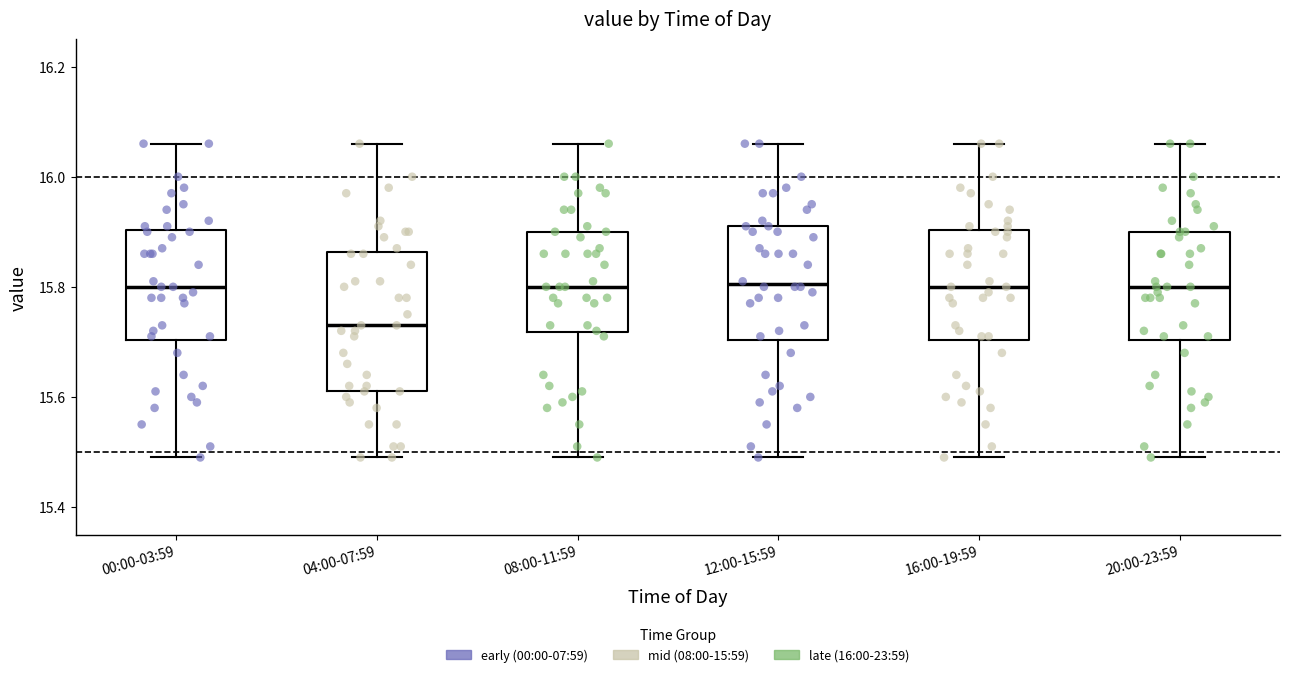

Reading left to right, transcribe this box plot: for each box, give where its median line is, the range the box spans, and where its two whiskers end, as read against the y-axis. The values are not printed on the chart, so give them approximately, as read against the axis.

00:00-03:59: median 15.80, box 15.70 to 15.90, whiskers 15.50 to 16.06
04:00-07:59: median 15.74, box 15.62 to 15.86, whiskers 15.50 to 16.06
08:00-11:59: median 15.80, box 15.72 to 15.90, whiskers 15.50 to 16.06
12:00-15:59: median 15.80, box 15.70 to 15.92, whiskers 15.50 to 16.06
16:00-19:59: median 15.80, box 15.70 to 15.90, whiskers 15.50 to 16.06
20:00-23:59: median 15.80, box 15.70 to 15.90, whiskers 15.50 to 16.06